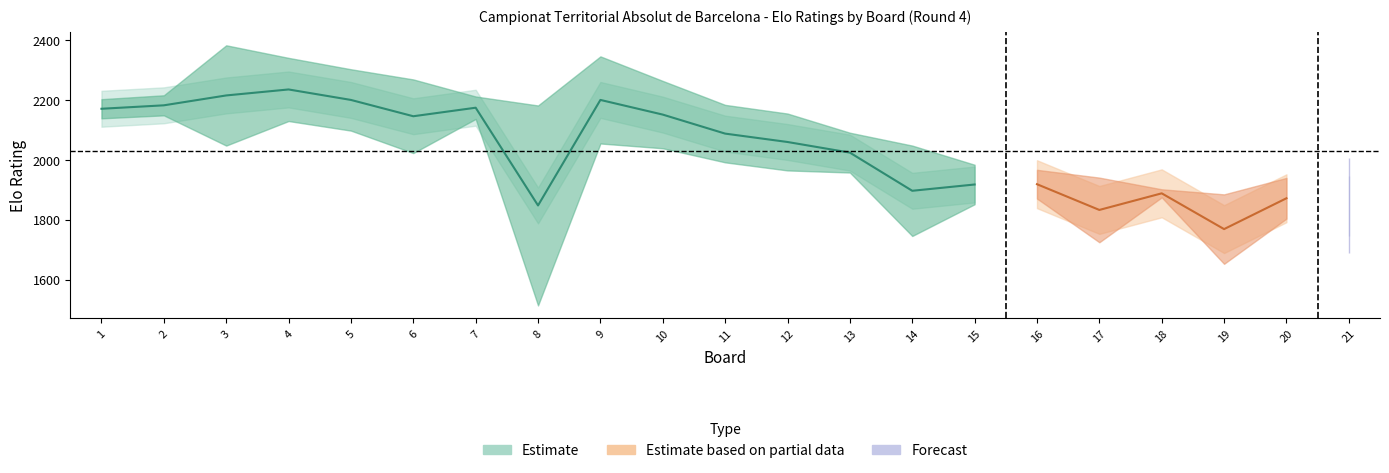

What is the sum of all Elo_white values?

50084